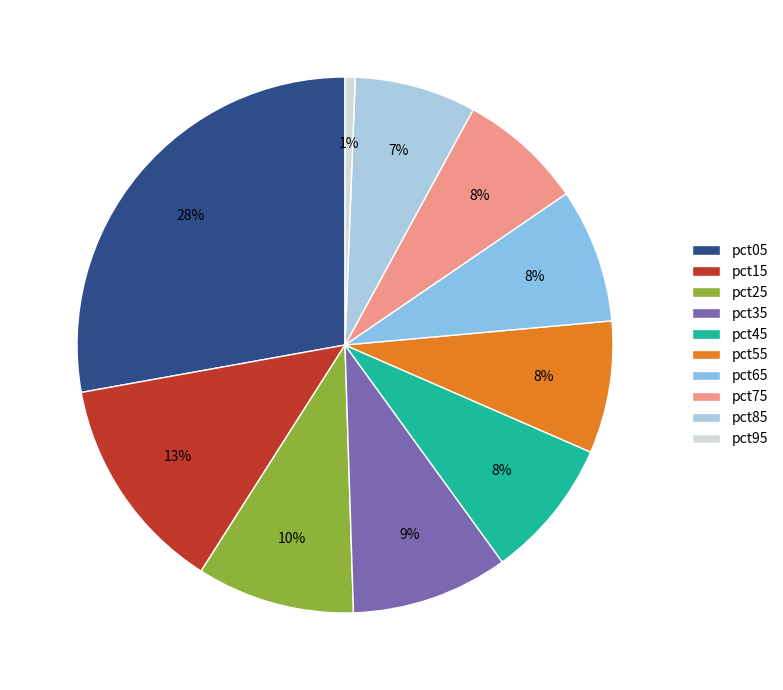

The pct45 slice represents 1% of the pie. True or false?

False